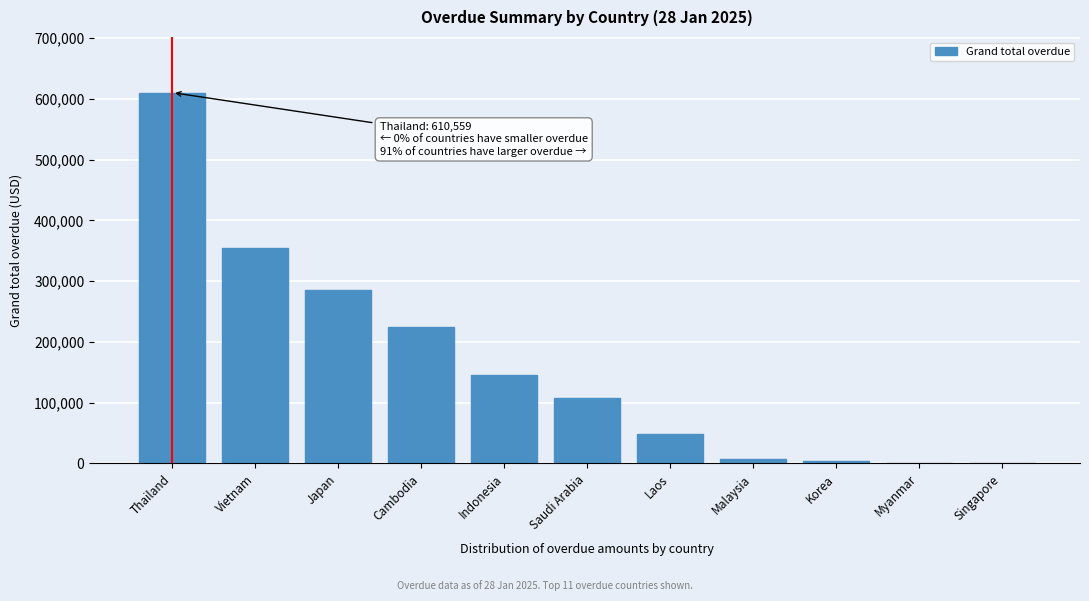

What value does the data have at Indonesia?

145617.0